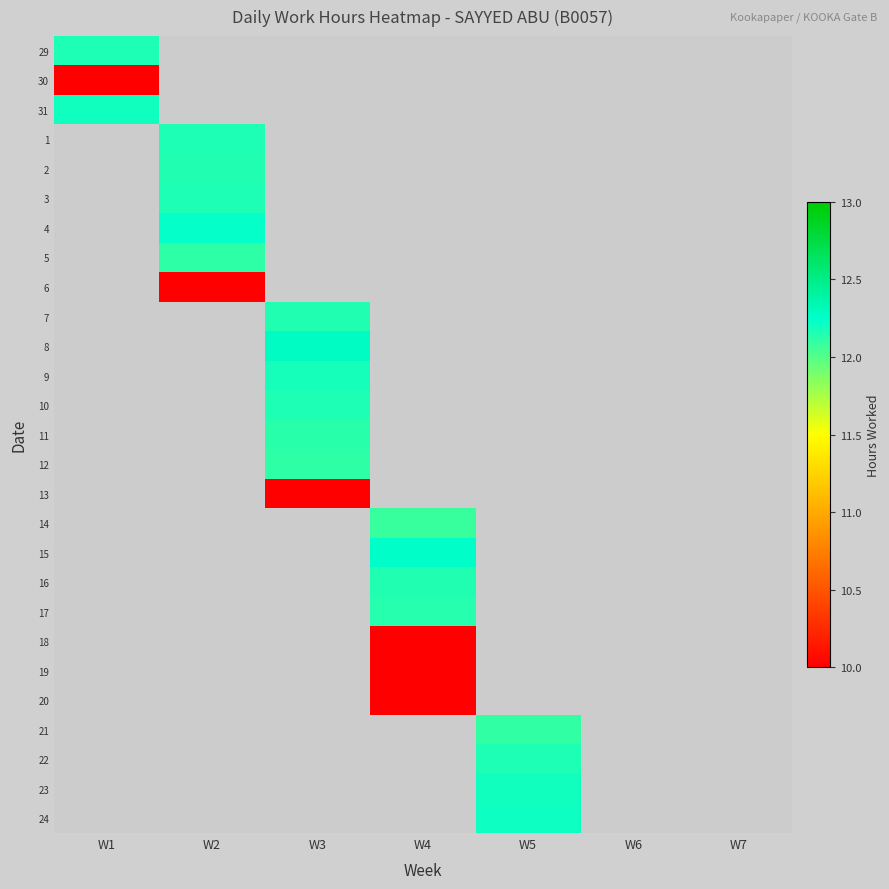

List the series in order of their peak value, highest first.

31, 29, 1, 2, 3, 4, 5, 6, 7, 8, 9, 10, 11, 12, 13, 14, 15, 16, 17, 18, 19, 20, 21, 22, 23, 24, 30